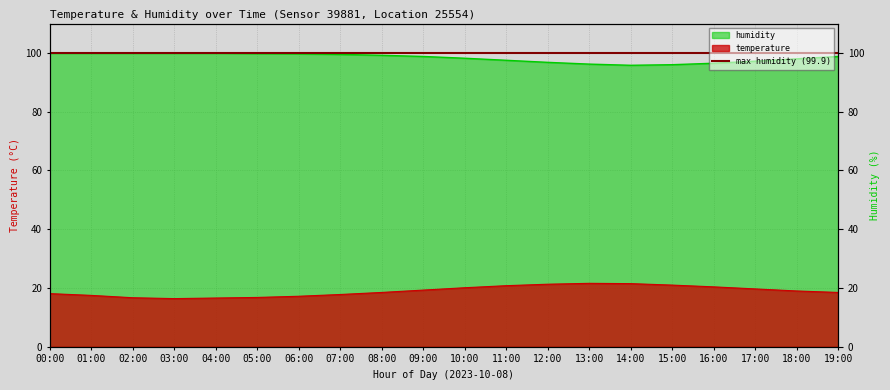

What is the label of the 20th point from the right?

00:00